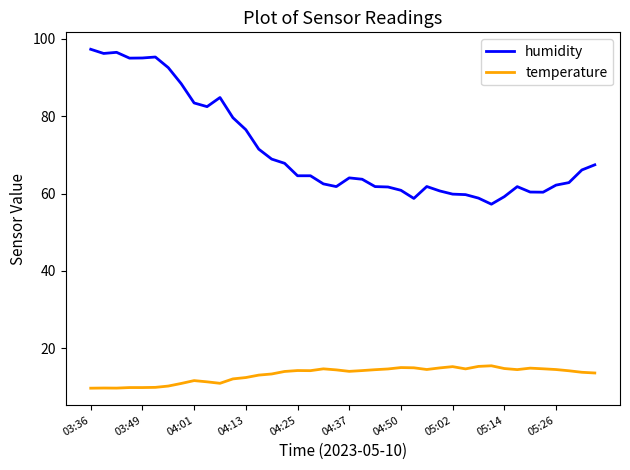

What is the greatest value displayed?

97.3